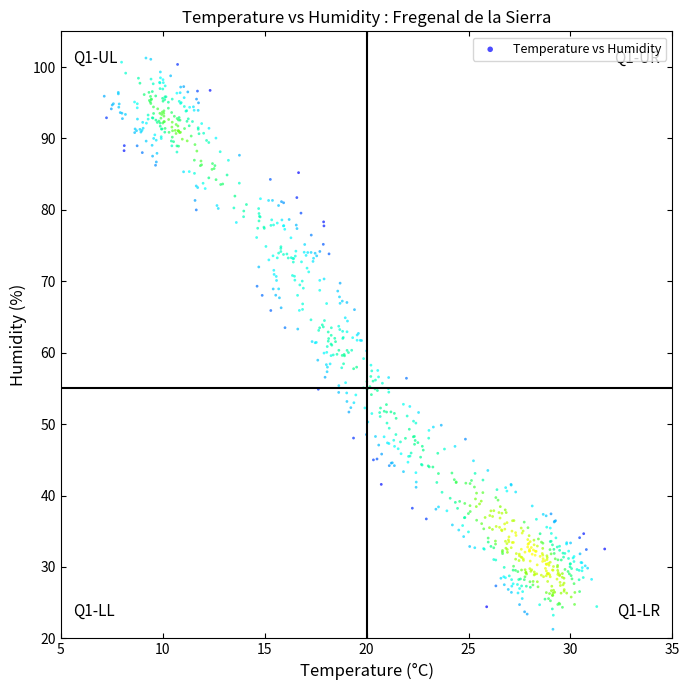

What is the range of X values (max minus min)?

24.6